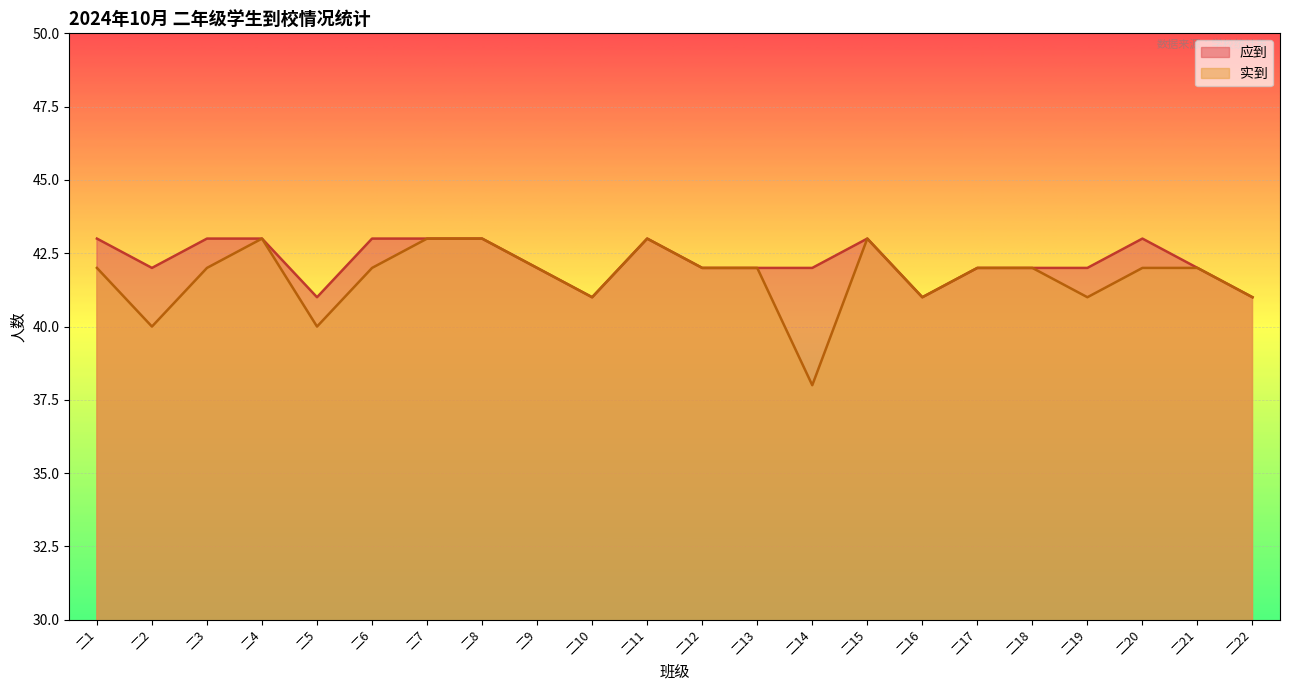

What is the smallest value displayed?

38